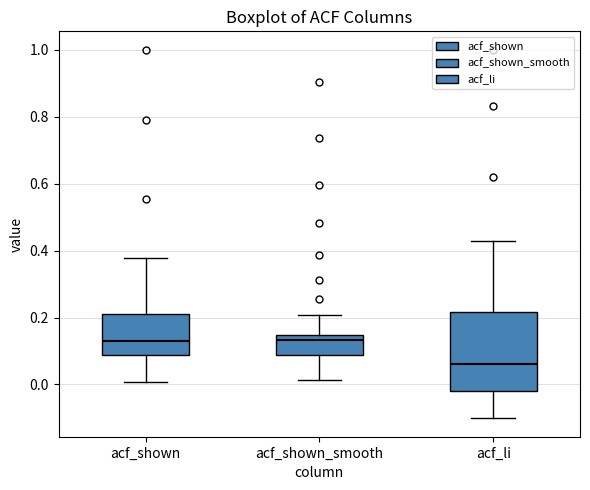

Comparing the boxes themselves (not the whiskers), which one is the tallest?

acf_li